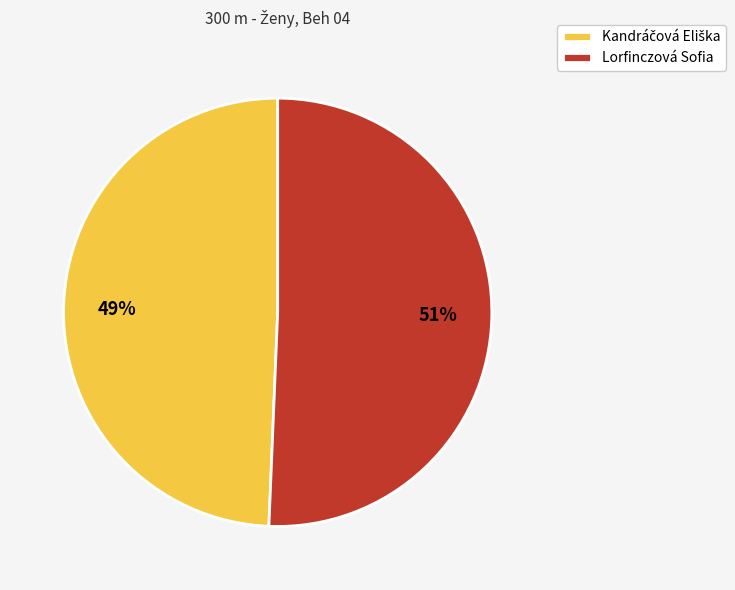

How many slices are in this pie chart?

2